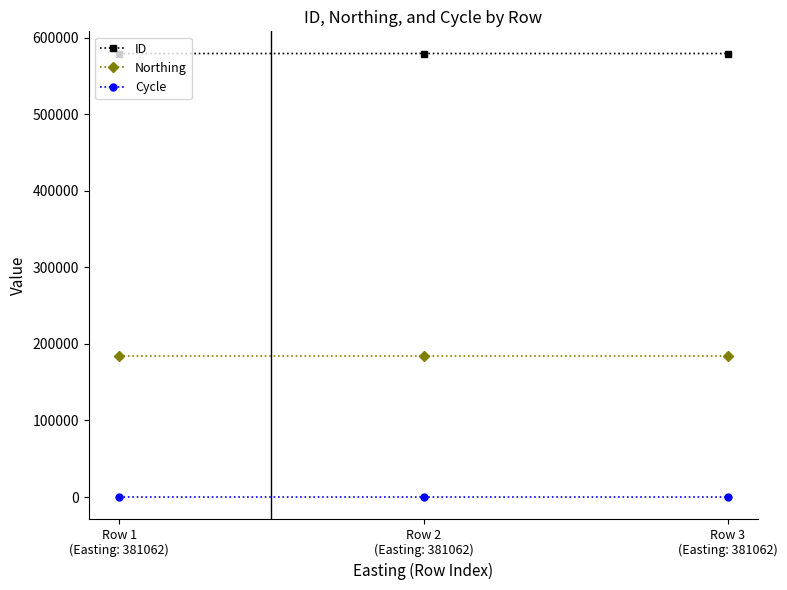

Is it true that Northing equals 128121 at Row 2
(Easting: 381062)?

False